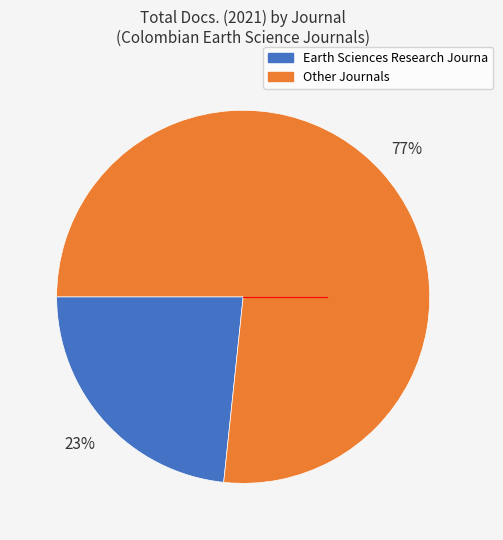

Is it true that Other Journals is 68% of the pie?

False